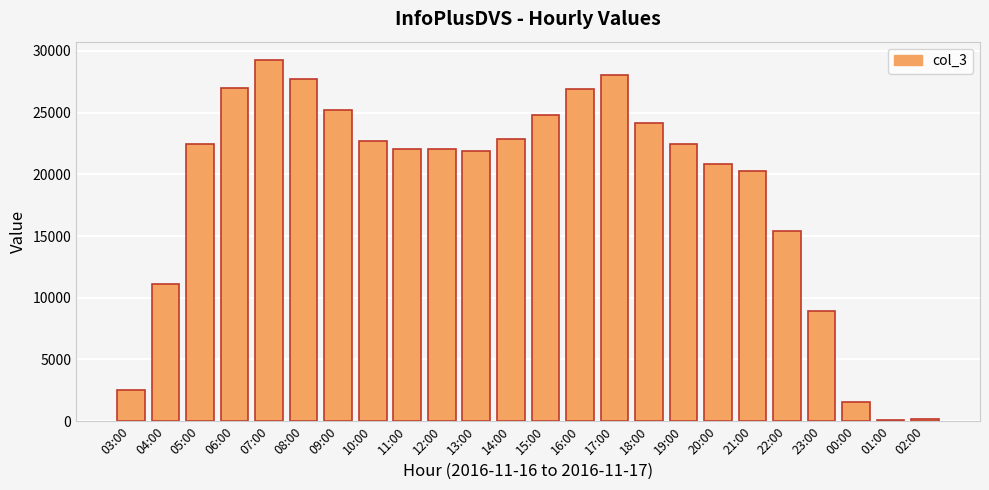

At which category does the chart reach its peak across all series?

07:00